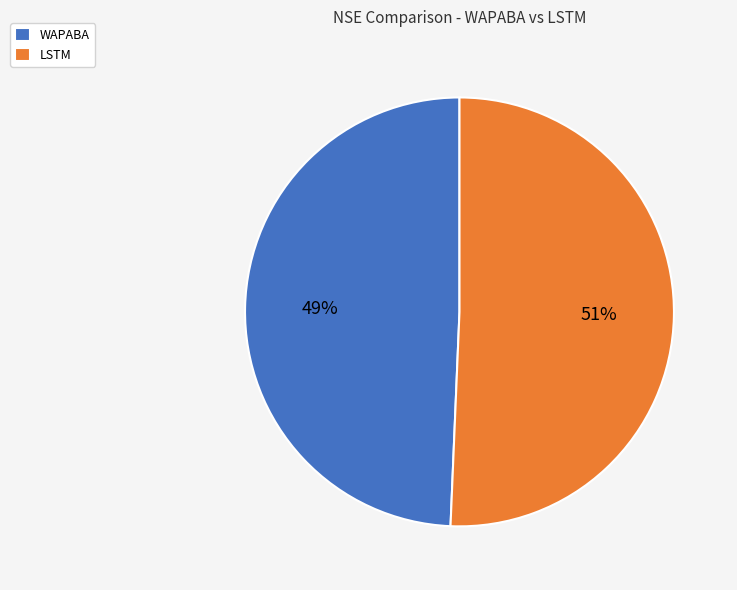

What is the smallest slice in the pie chart?

WAPABA